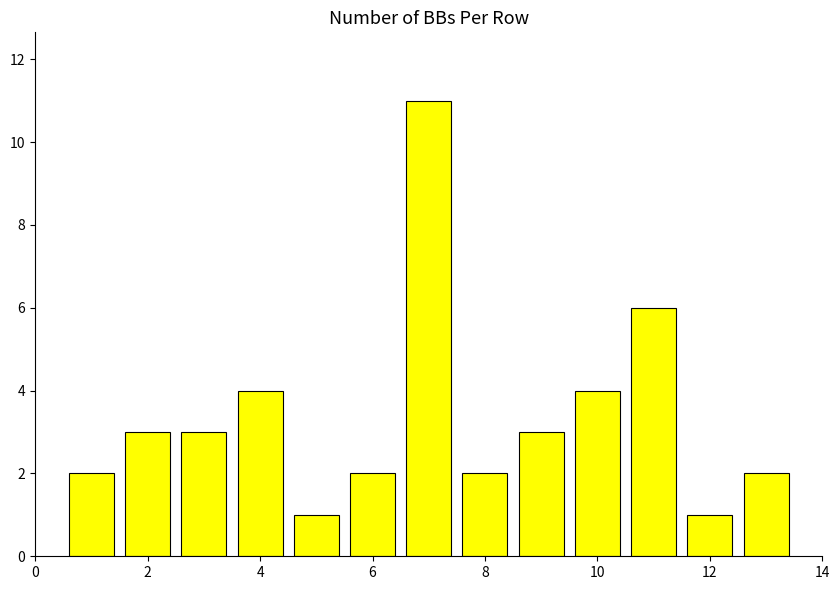

What is the minimum value shown in the chart?

1